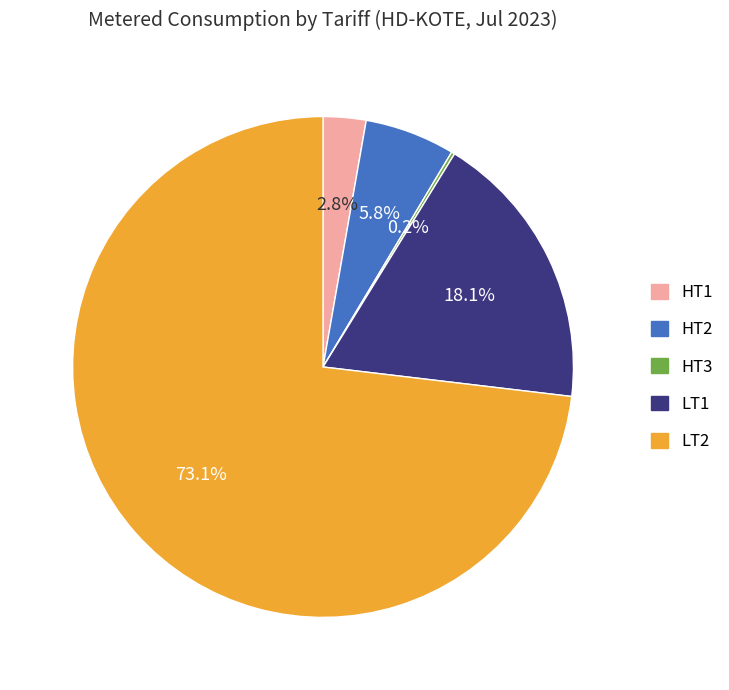

To the nearest percent, what is the difference between the largest and smallest slice percentages?

73%